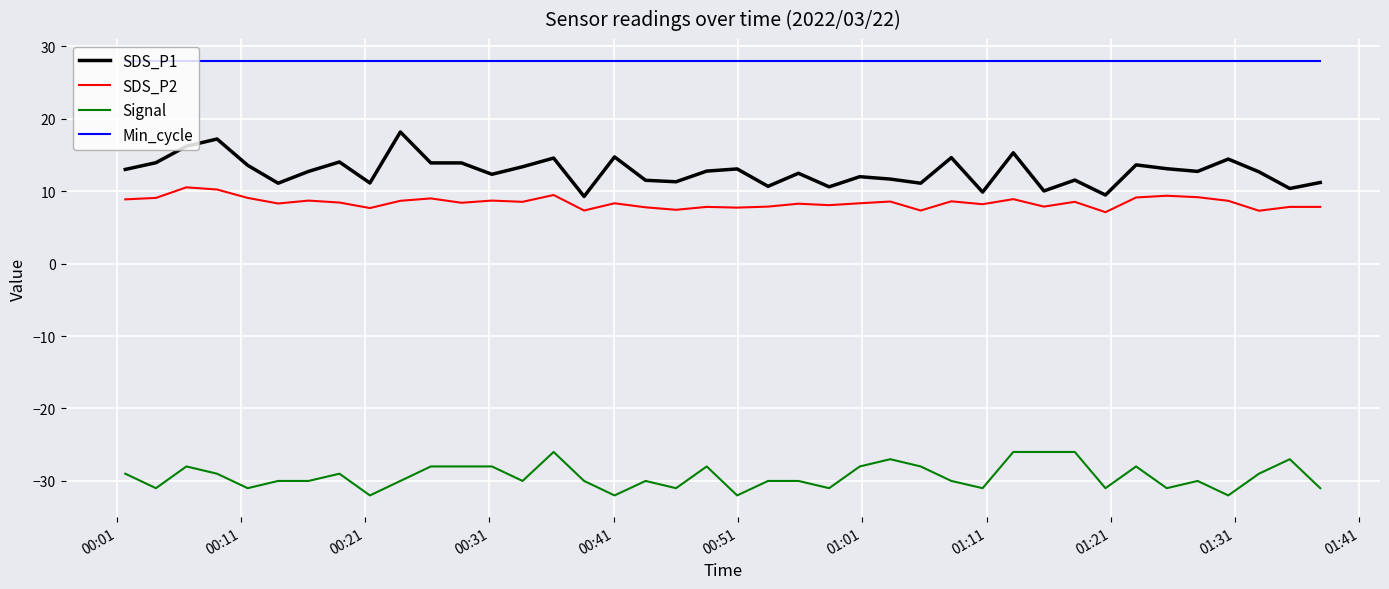

What is the maximum value for Min_cycle?

28.0